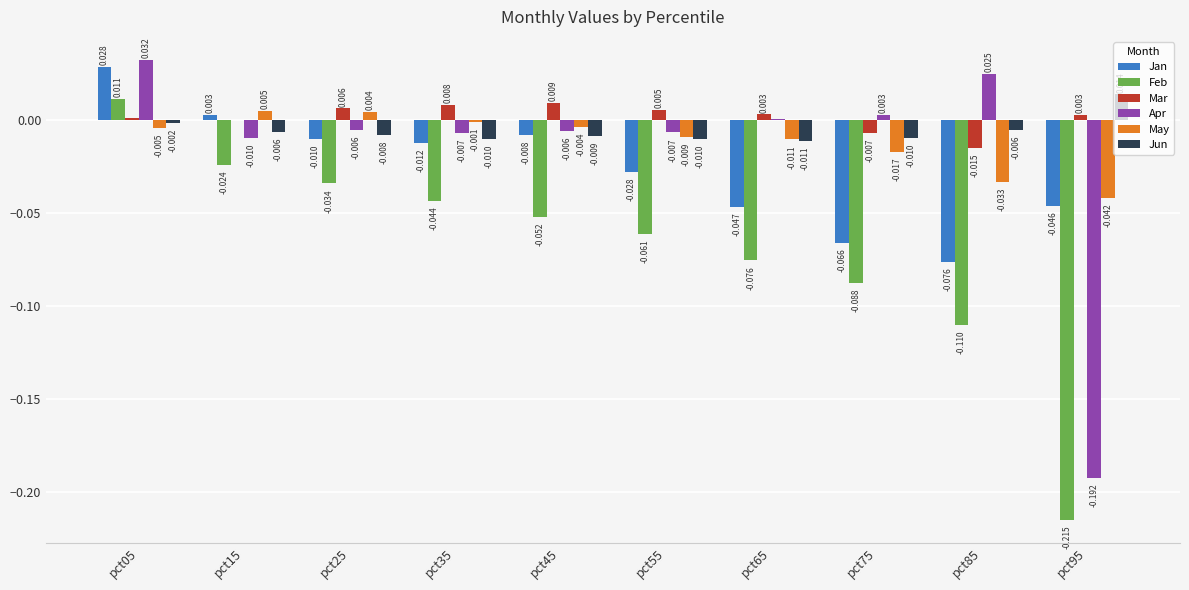

Between pct15 and pct25, which series saw the biggest shift?

Jan